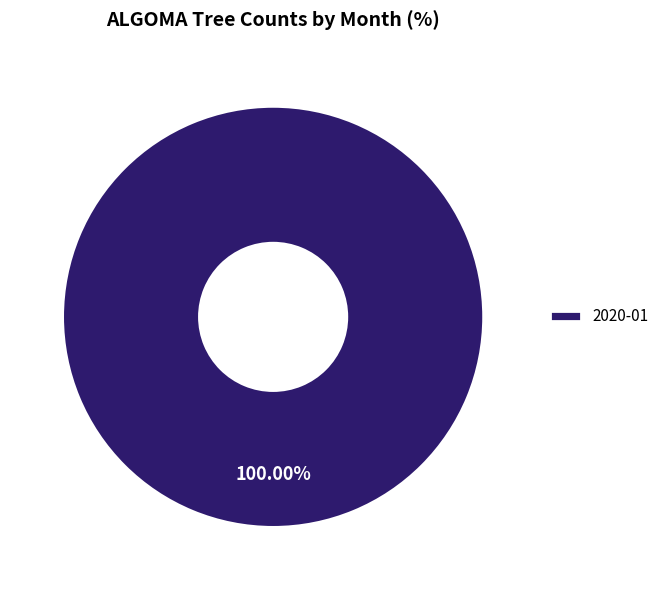

Rank the categories by value from lowest to highest.

2020-01